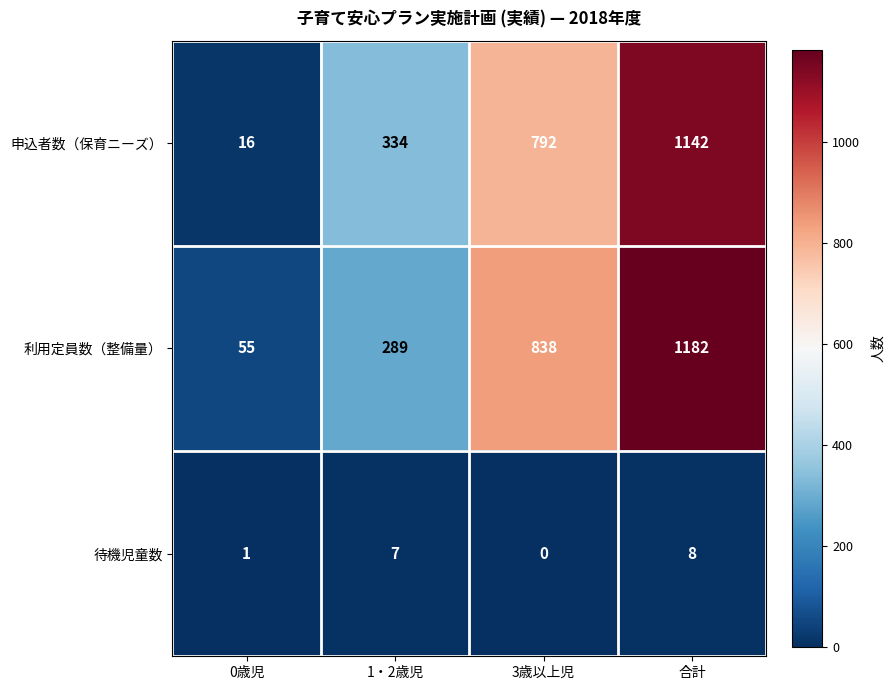

Rank the series by their maximum value, from lowest to highest.

待機児童数, 申込者数（保育ニーズ）, 利用定員数（整備量）